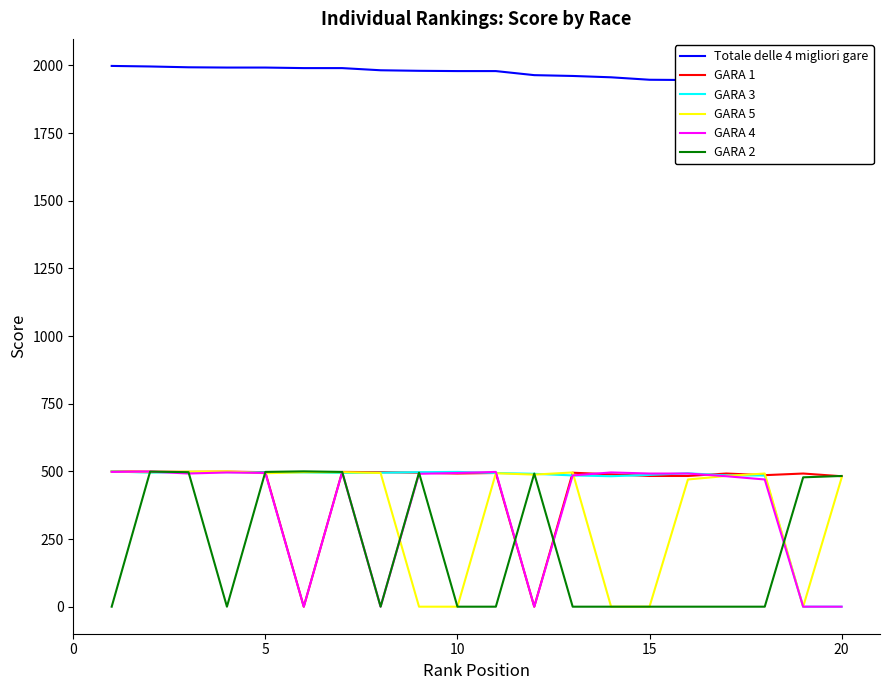

After their last crossing, which series has the higher values: GARA 3 or GARA 4?

GARA 3